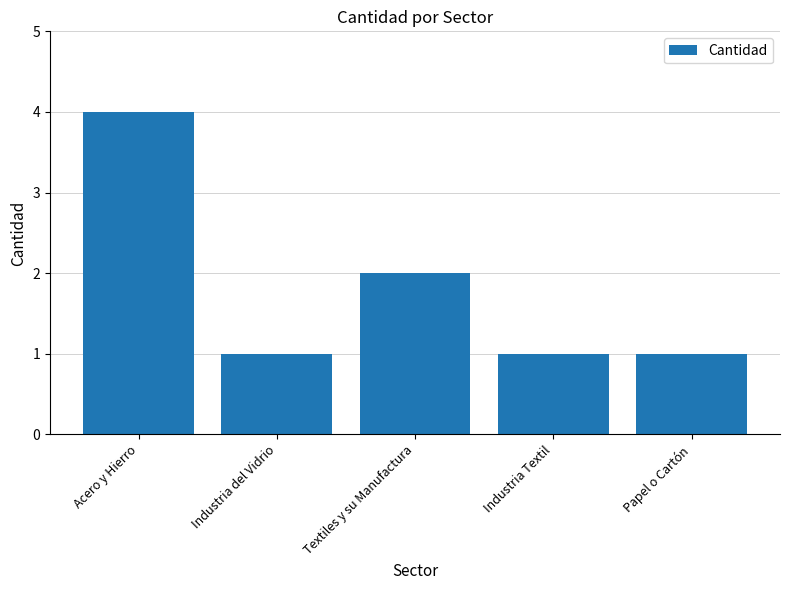

Which category has the highest value across all series?

Acero y Hierro